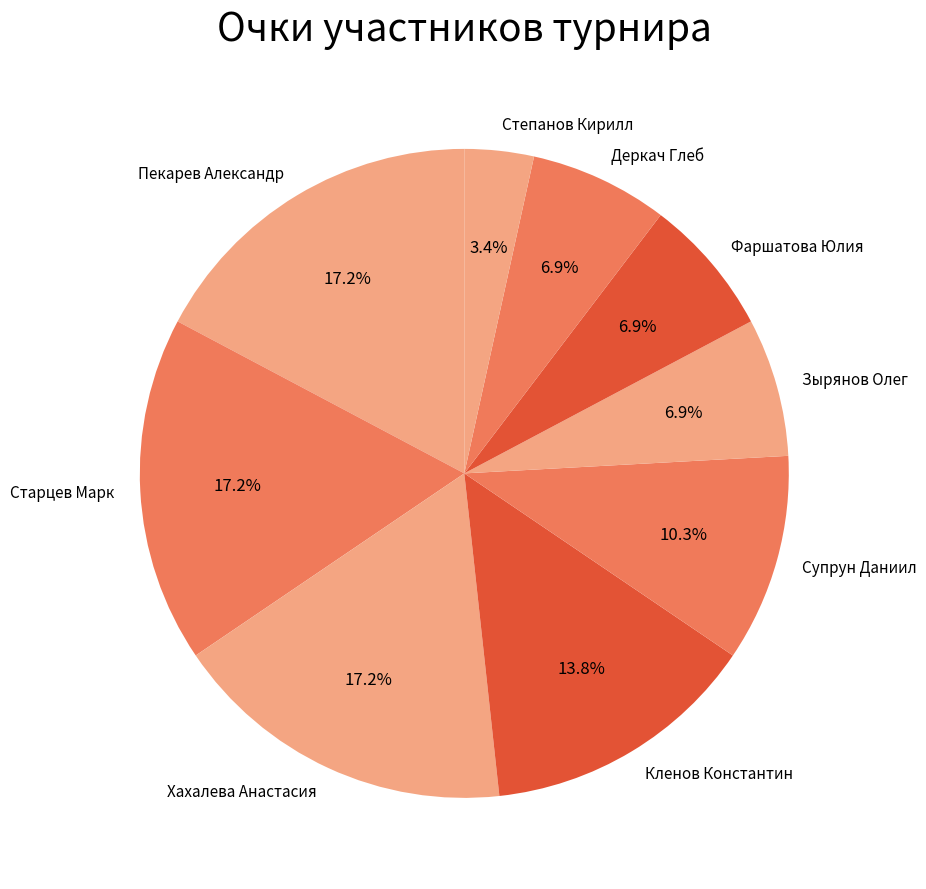

Does Фаршатова Юлия account for over 50% of the chart?

No